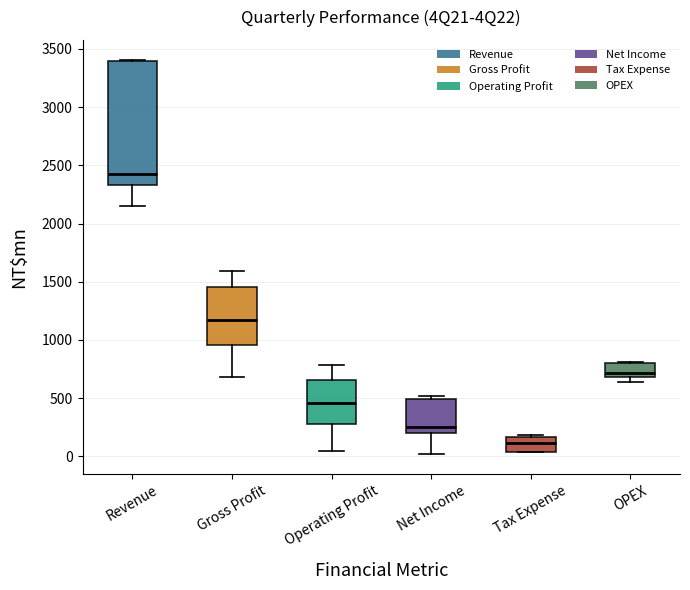

Reading left to right, read every box against the y-axis: the position of its median line, the range the box covers, and the ends of its whiskers. The values are not printed on the chart, so give them approximately, as read against the axis.

Revenue: median 2400, box 2350 to 3400, whiskers 2150 to 3400
Gross Profit: median 1150, box 950 to 1450, whiskers 700 to 1600
Operating Profit: median 450, box 300 to 650, whiskers 50 to 800
Net Income: median 250, box 200 to 500, whiskers 0 to 500 (just above the box's upper edge)
Tax Expense: median 100, box 50 to 150, whiskers 50 to 200
OPEX: median 700 (just above the box's lower edge), box 700 to 800, whiskers 650 to 800